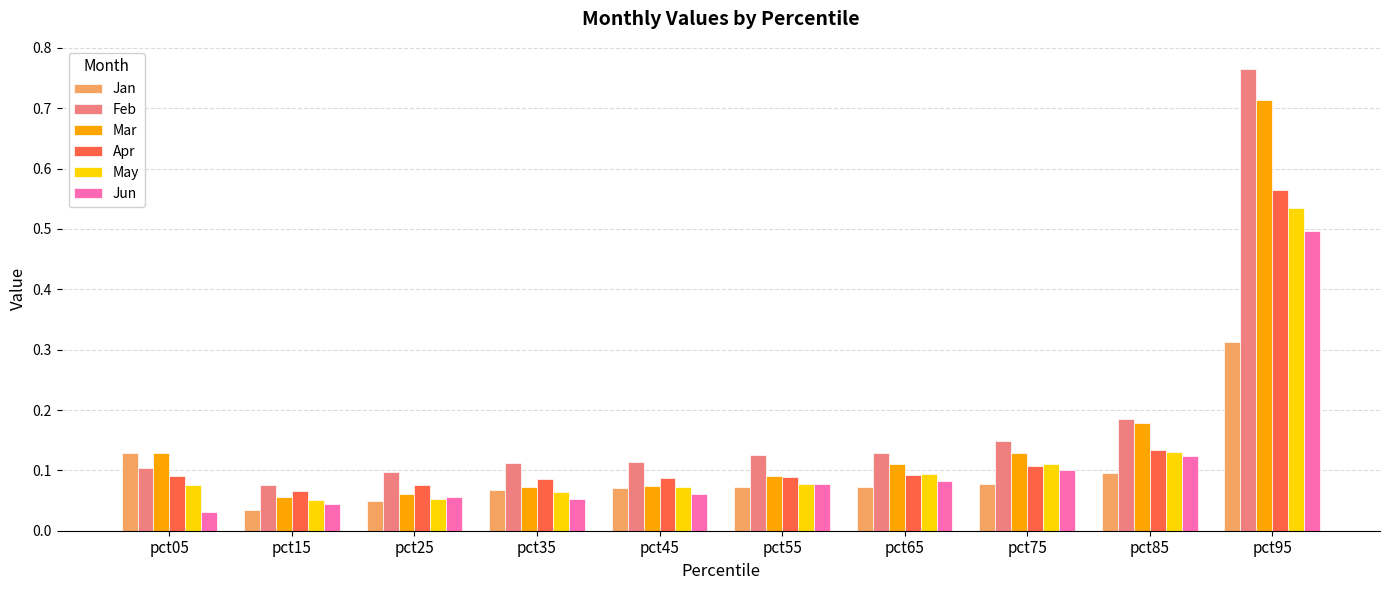

How many categories are shown in the chart?

10